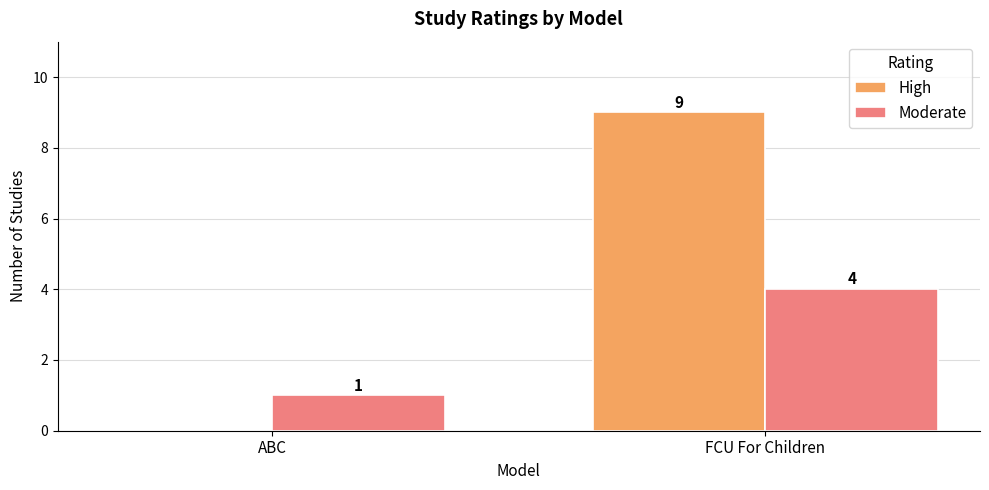

The Moderate series shows 0 at ABC. True or false?

False